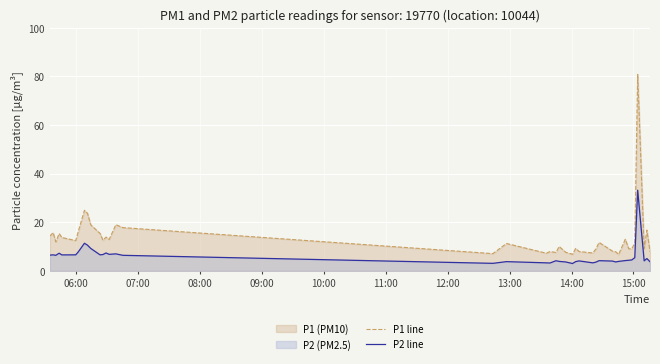

What is the minimum value for P1 line?

6.7